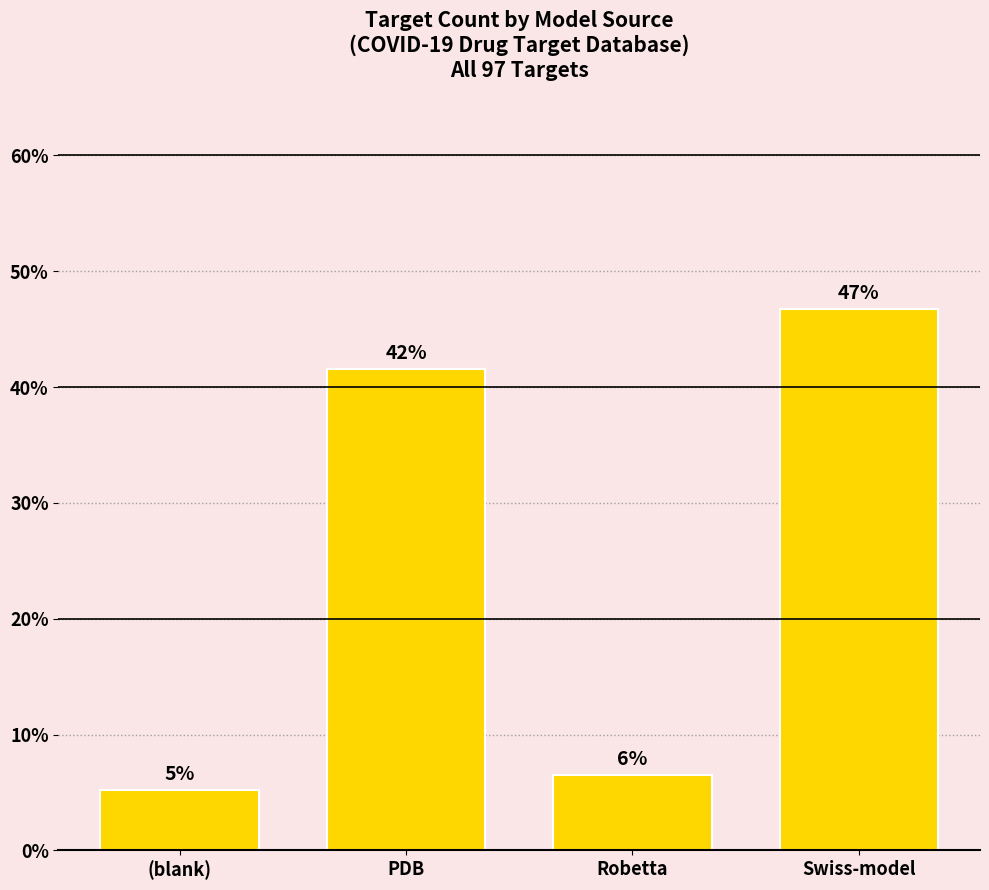

What is the average value?

25.0